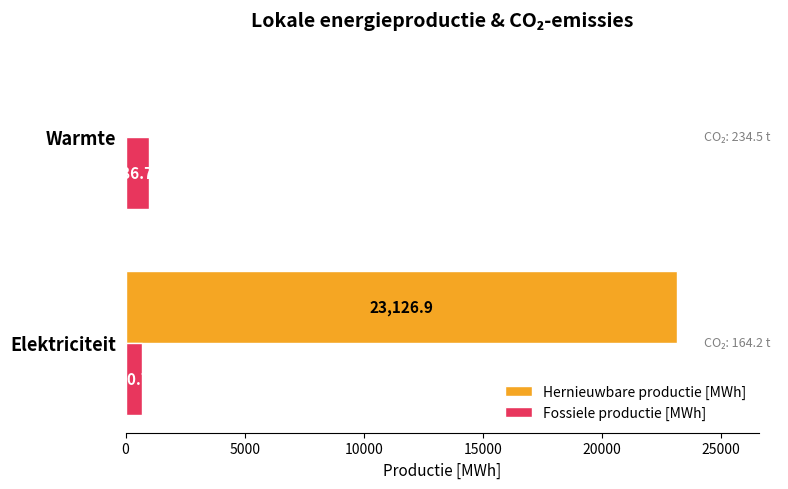

What is the sum of all Fossiele productie [MWh] values?

1677.5